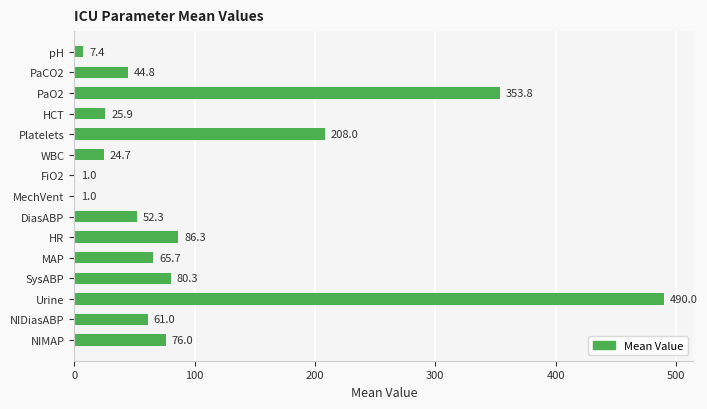

The value at PaCO2 is 26.2. True or false?

False